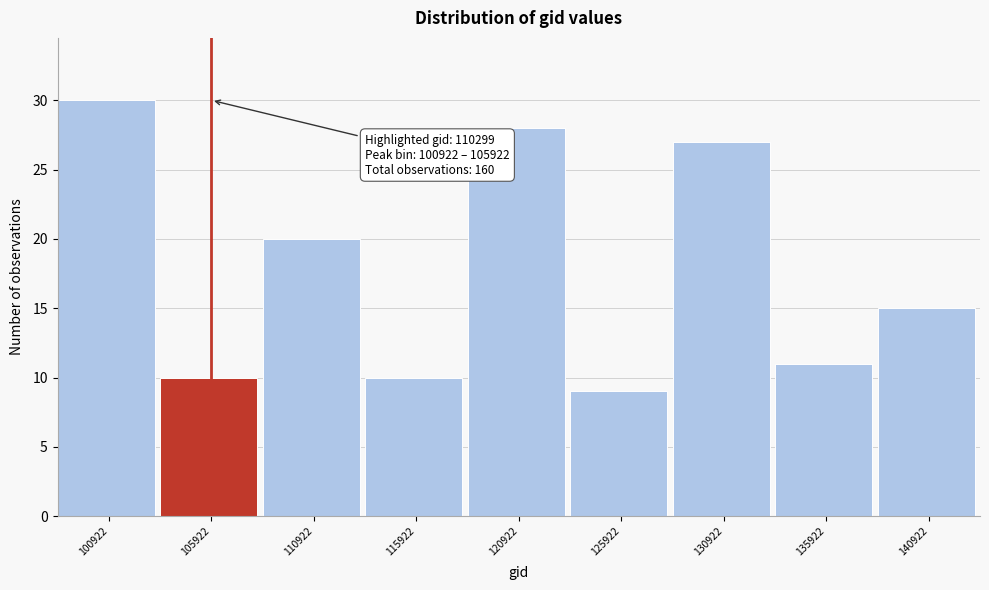

Reading left to right, extract all data points from this chart.

100922=30	105922=10	110922=20	115922=10	120922=28	125922=9	130922=27	135922=11	140922=15